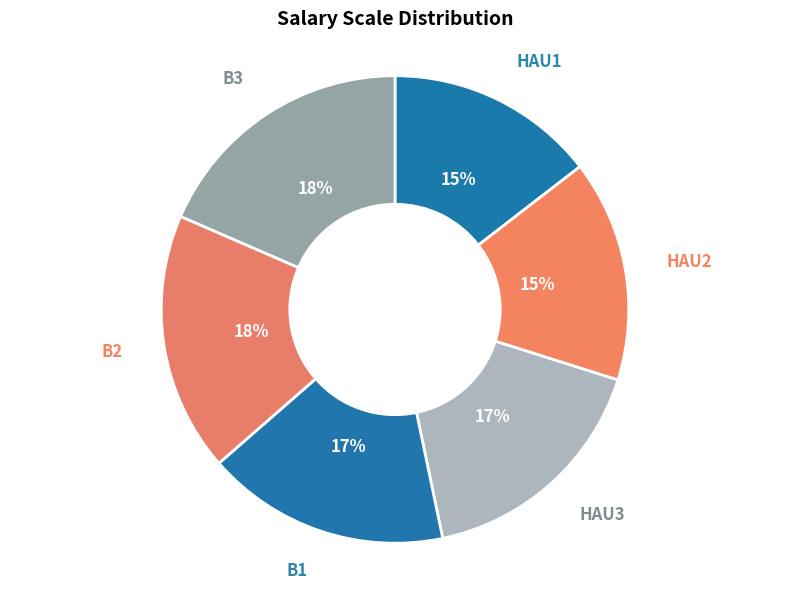

Is there any slice that represents more than half of the pie?

No